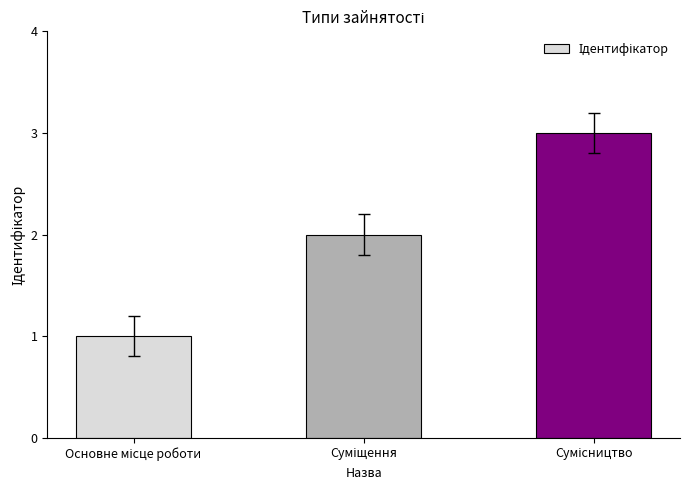

How many data points are less than 2?

1